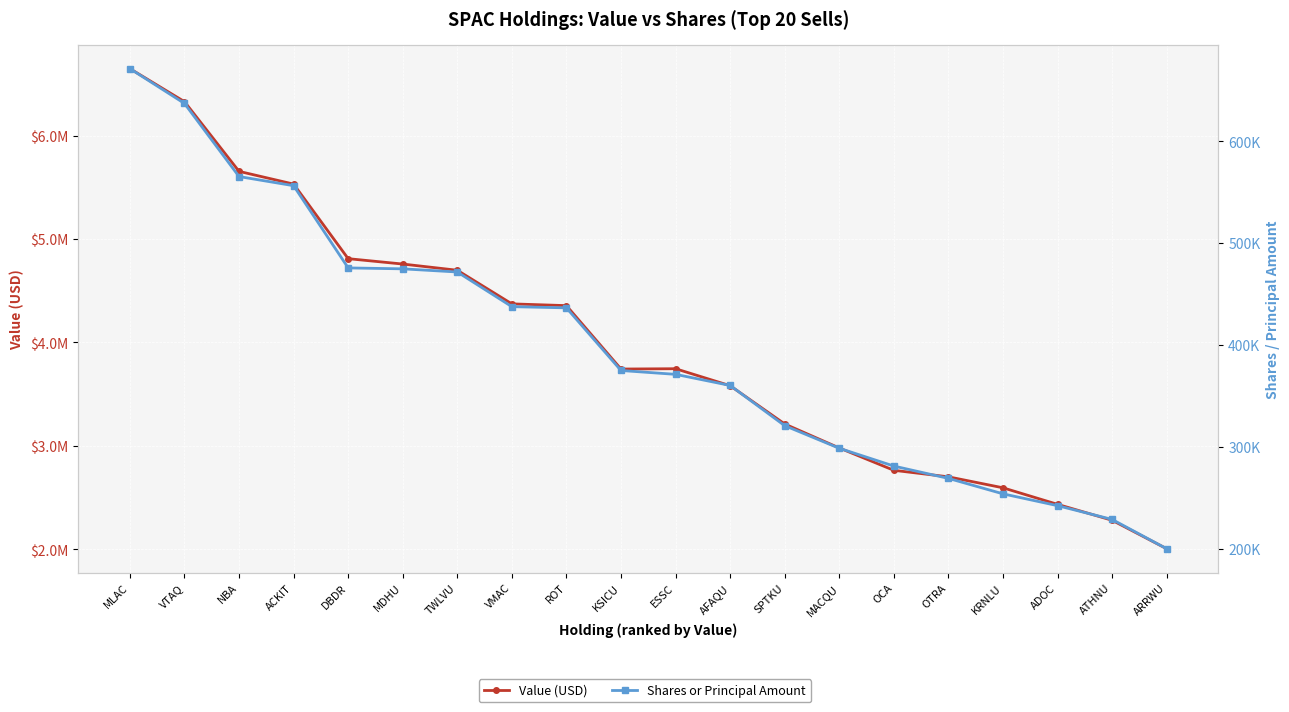

True or false: Value (USD) and Shares or Principal Amount intersect in this chart.

False